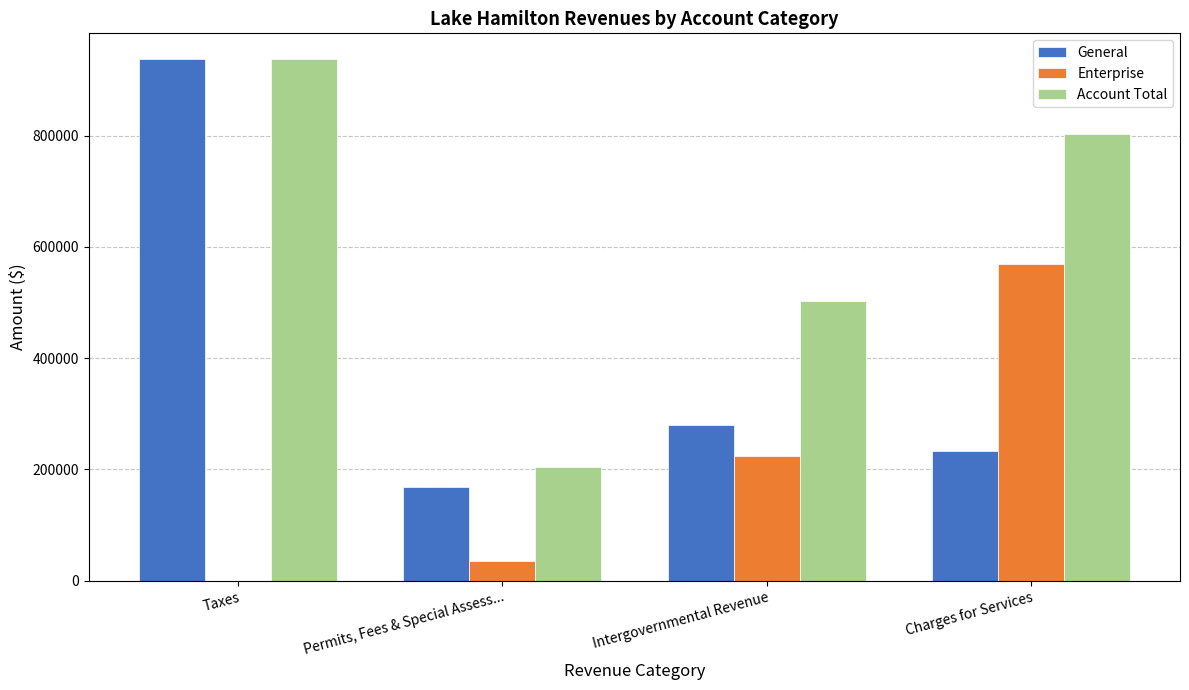

What is the maximum value for Enterprise?

569892